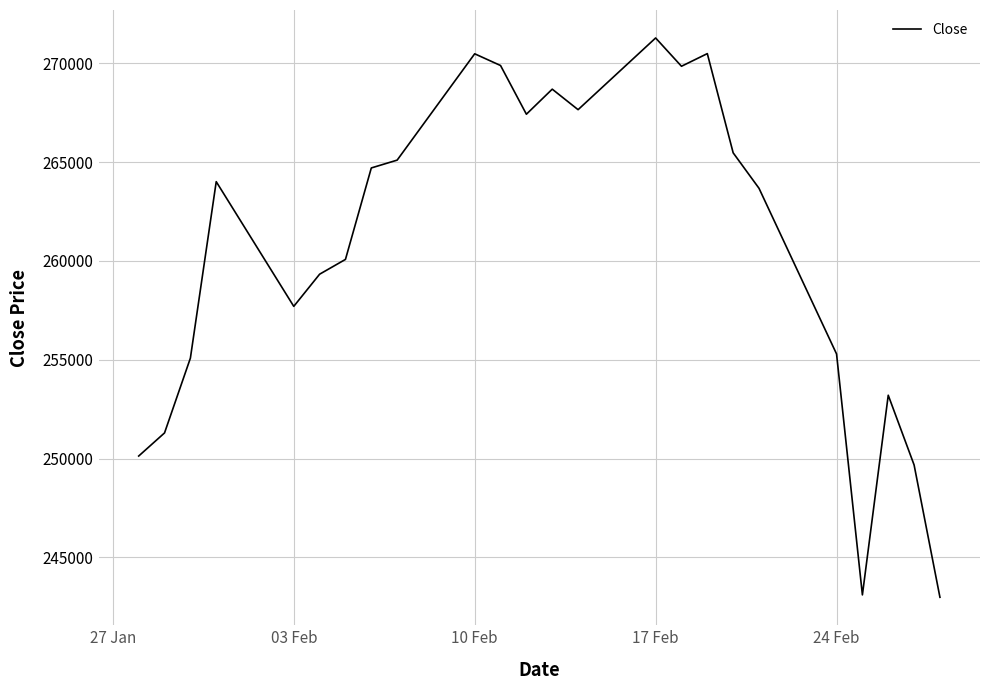

What is the difference between the maximum and minimum values?

28305